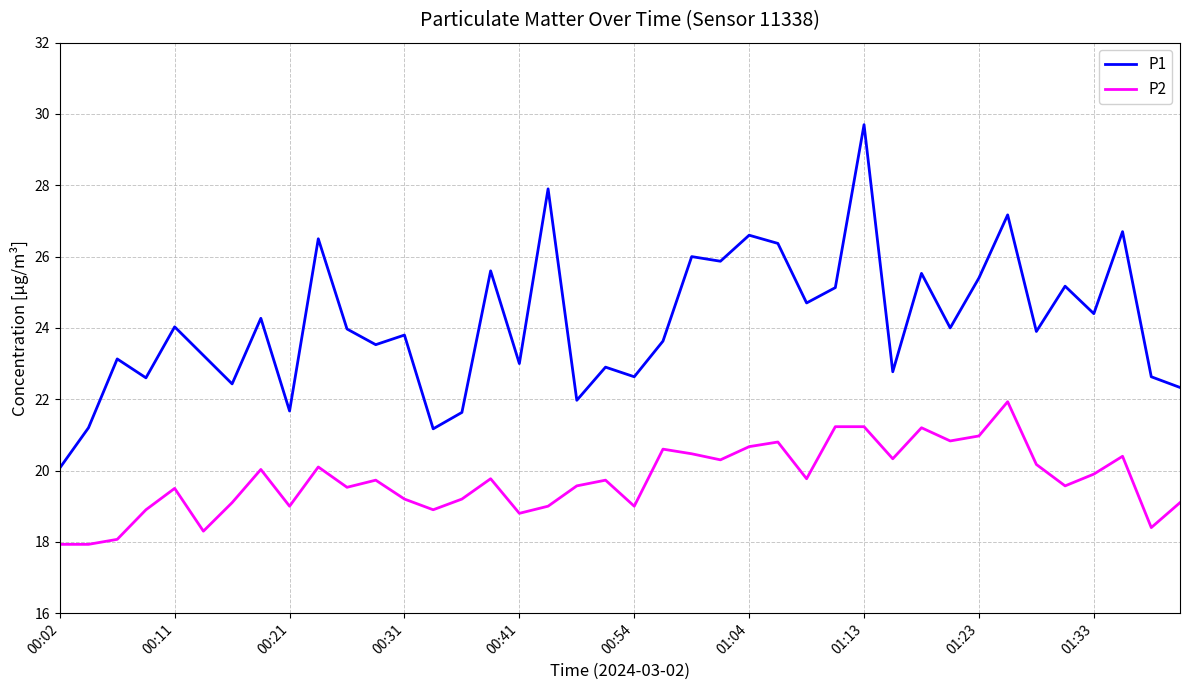

True or false: P2 and P1 intersect in this chart.

False